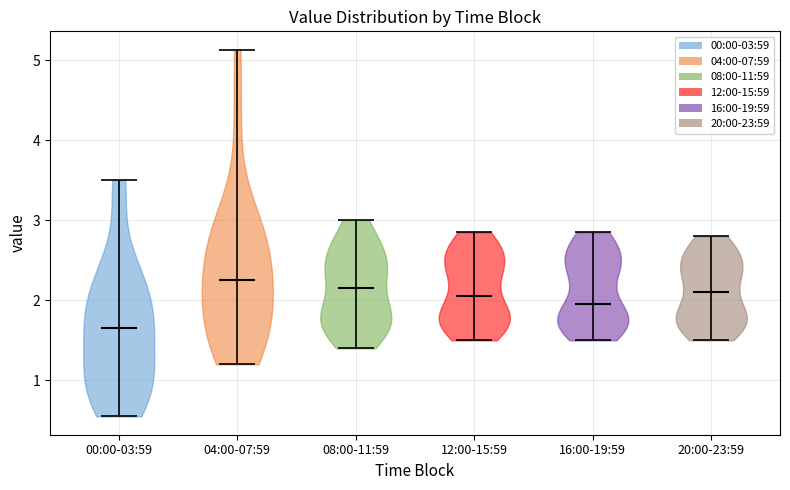

Which violin has the lowest median line?

00:00-03:59